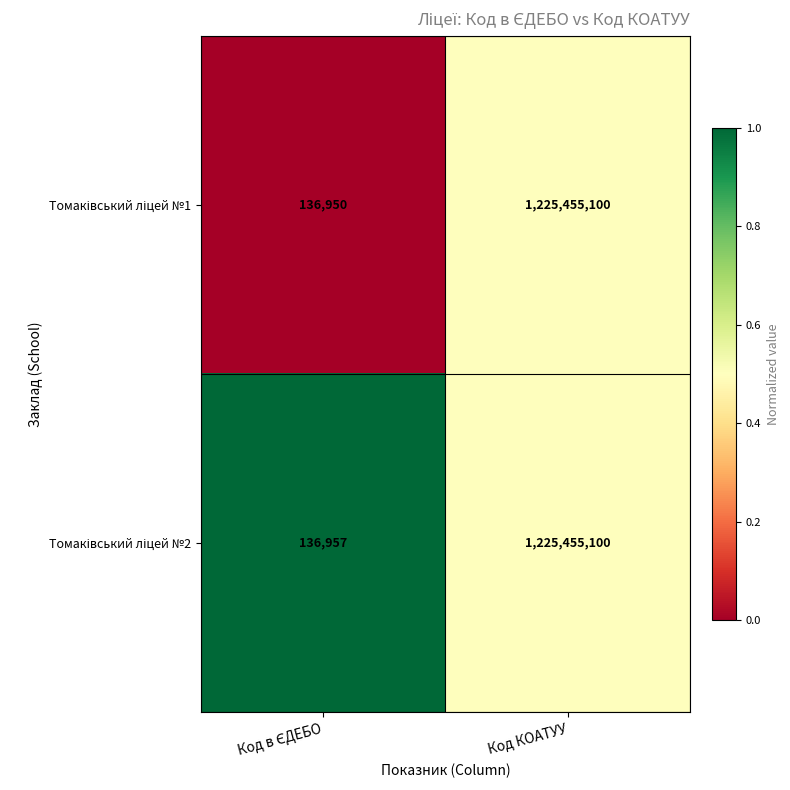

What is the maximum value shown in the chart?

1225455100